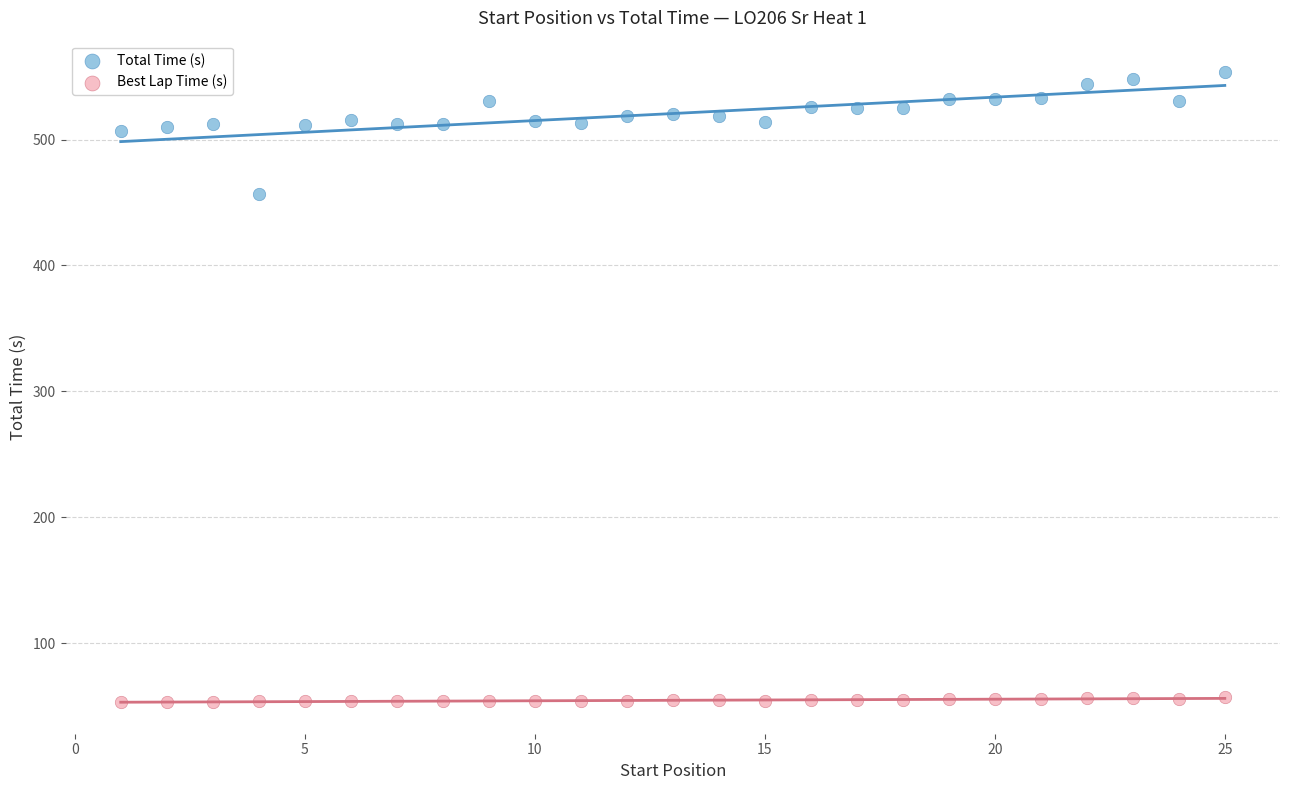

Which series has the widest spread of Y values?

Total Time (s)